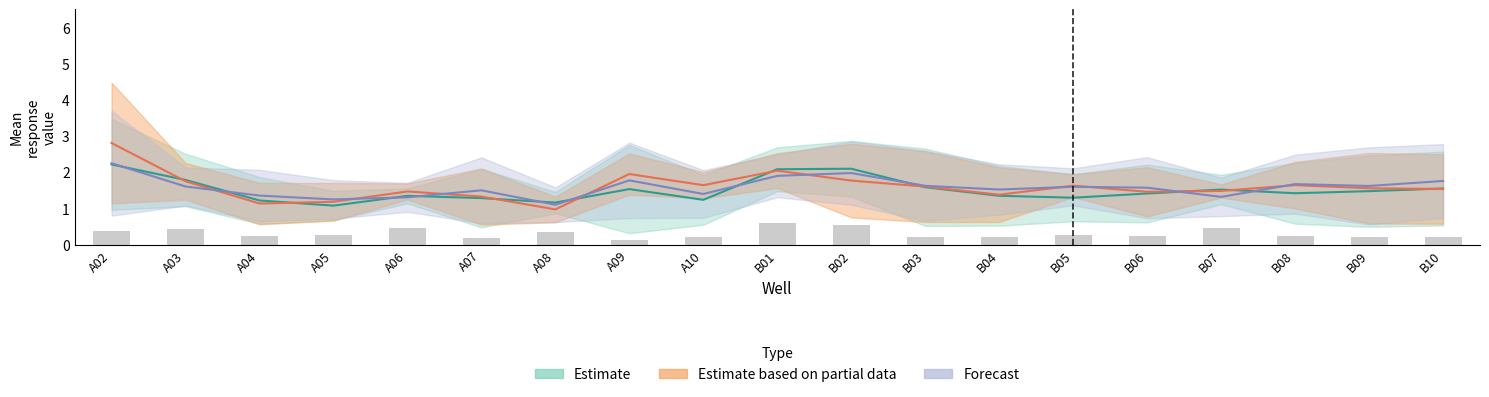

Is it true that MCF7_2 equals 1.0 at A04?

False